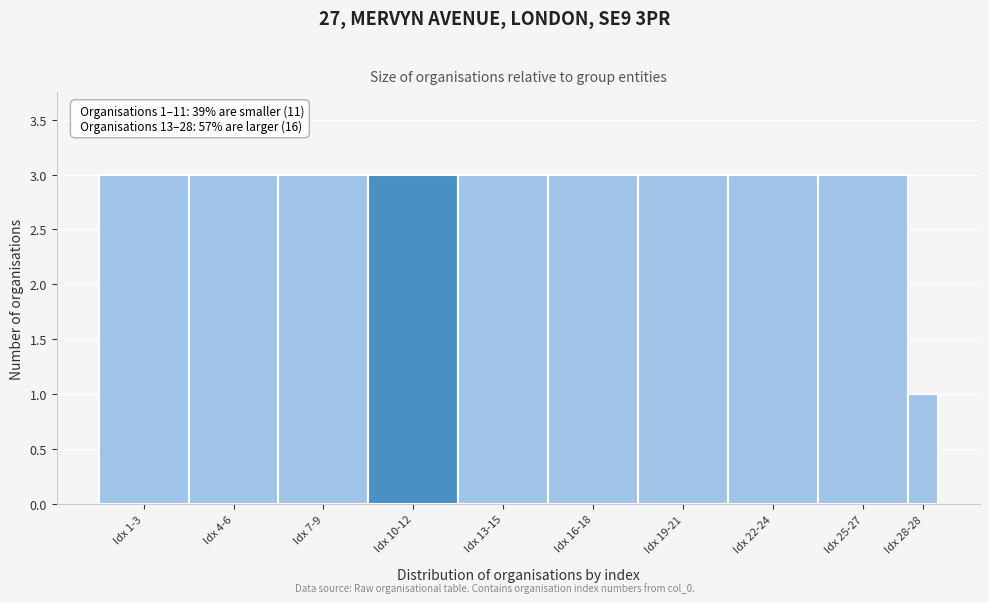

Reading left to right, transcribe all the data shown in this chart.

3	3	3	3	3	3	3	3	3	1